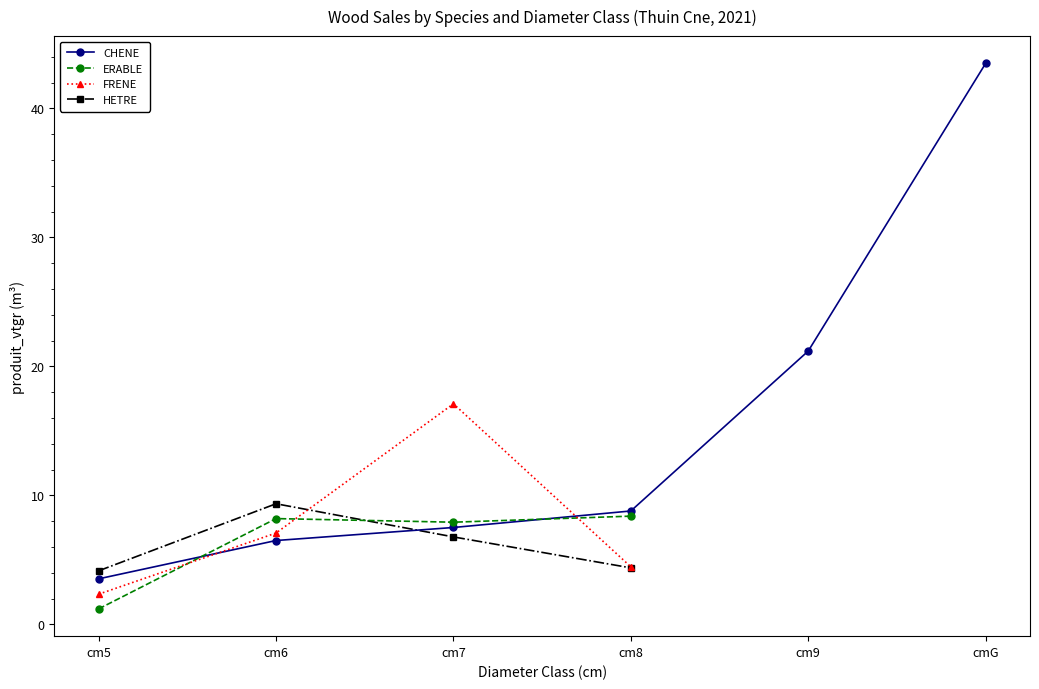

What is the label of the 4th point from the right?

cm7